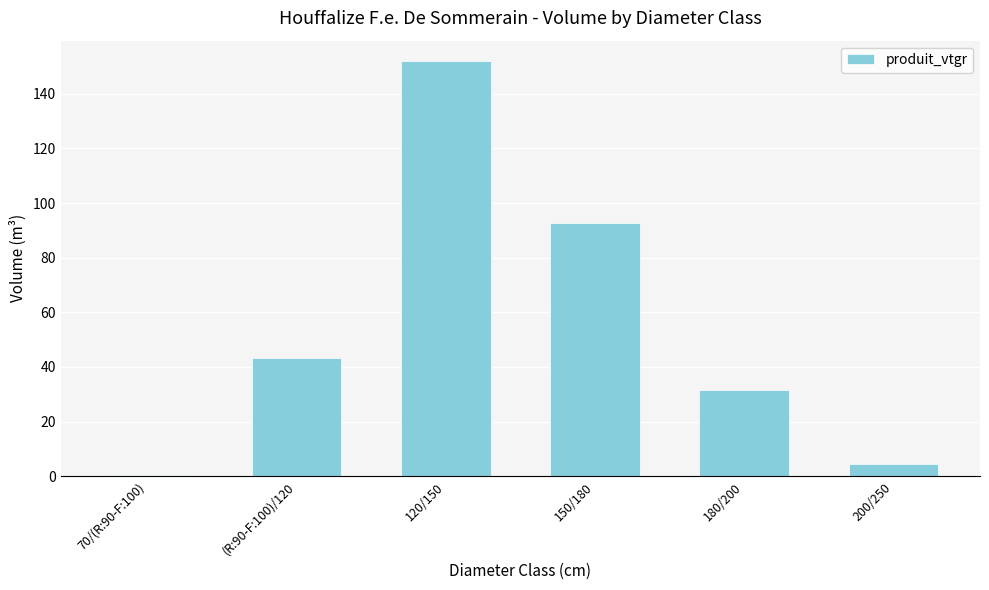

At which category does the chart reach its minimum across all series?

70/(R:90-F:100)